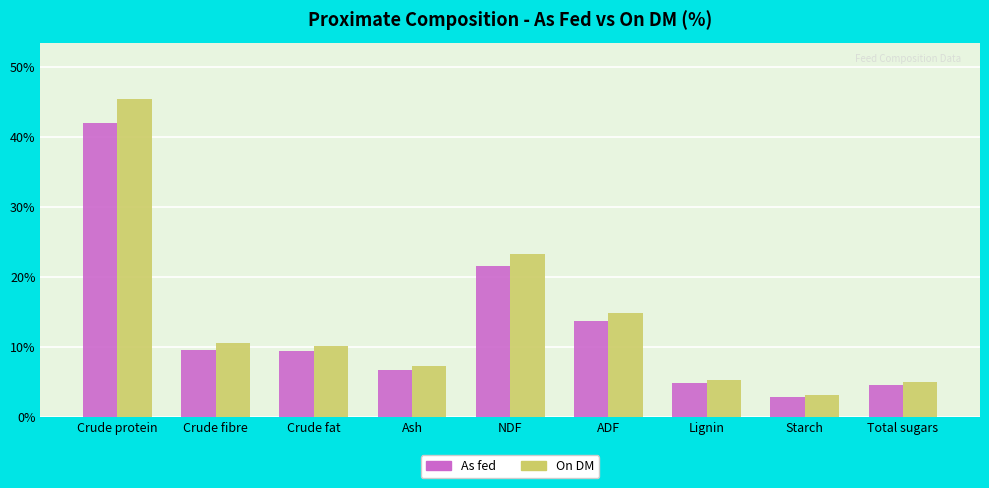

What are all the series names shown in the legend?

As fed, On DM